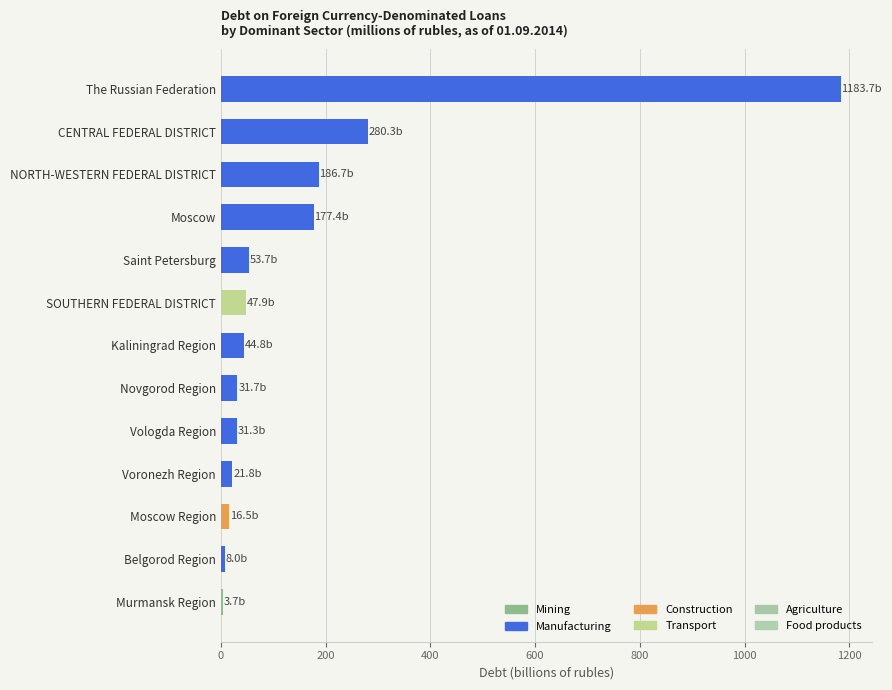

The value at NORTH-WESTERN FEDERAL DISTRICT is 186.7. True or false?

True